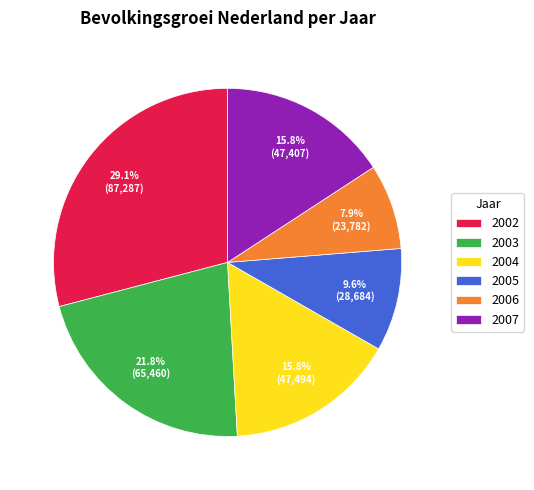

Approximately how many times larger is the value at 2005 compared to 2006?

1.2